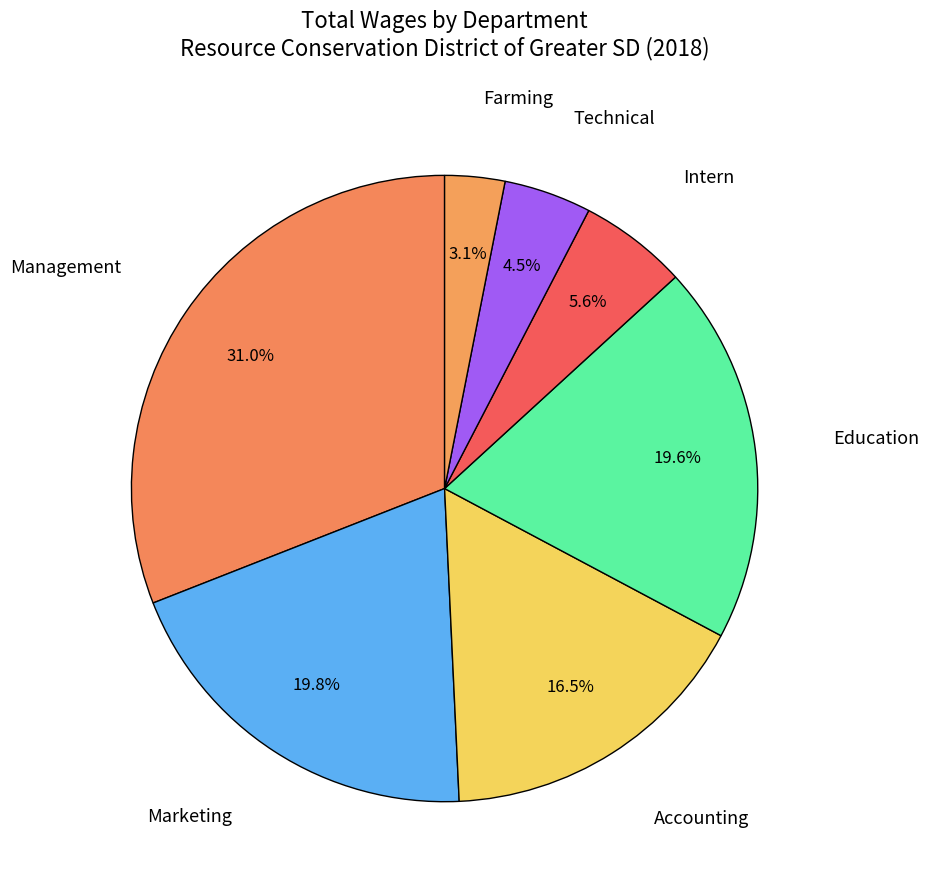

What percentage do Education and Intern together represent?

25.2%